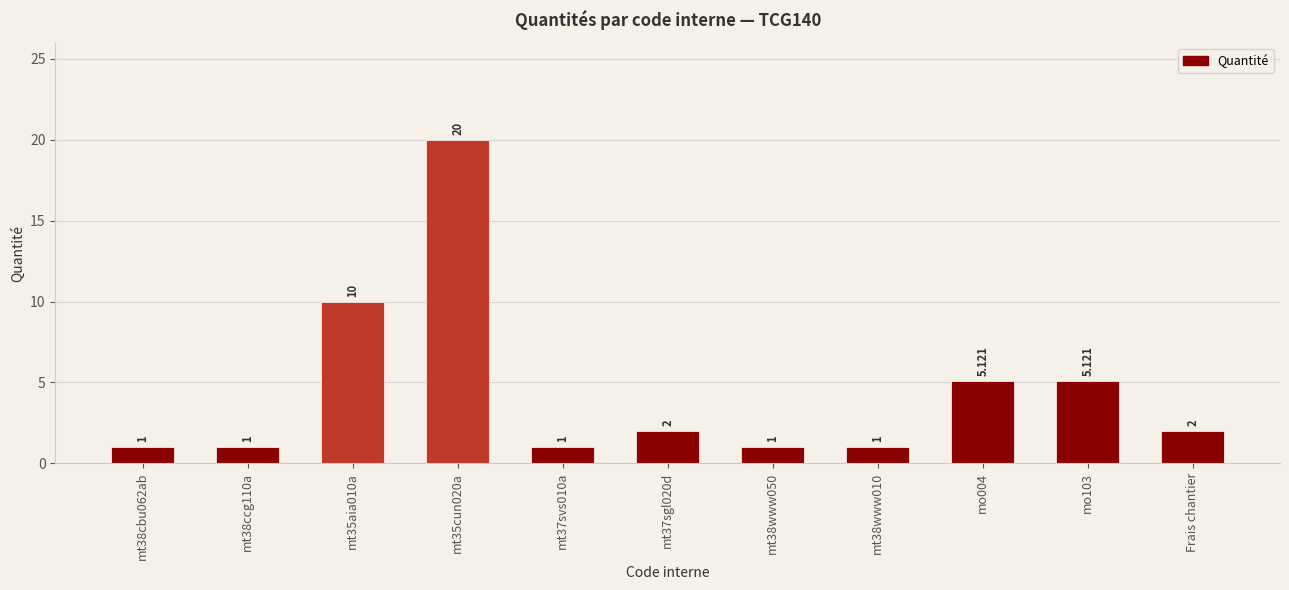

Reading left to right, what are all the values shown in this chart?

1.0	1.0	10.0	20.0	1.0	2.0	1.0	1.0	5.1	5.1	2.0